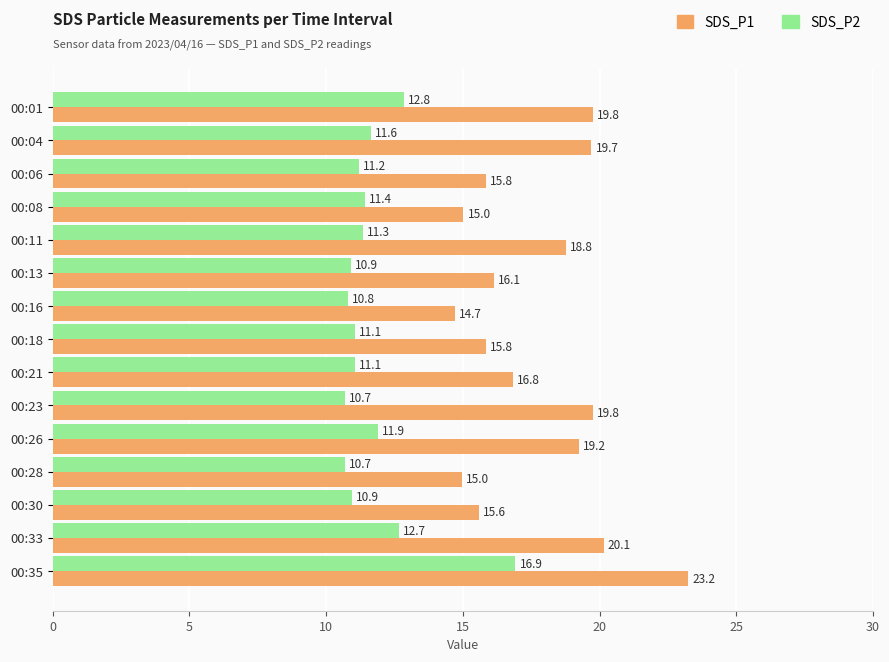

List the series in order of their peak value, highest first.

SDS_P1, SDS_P2